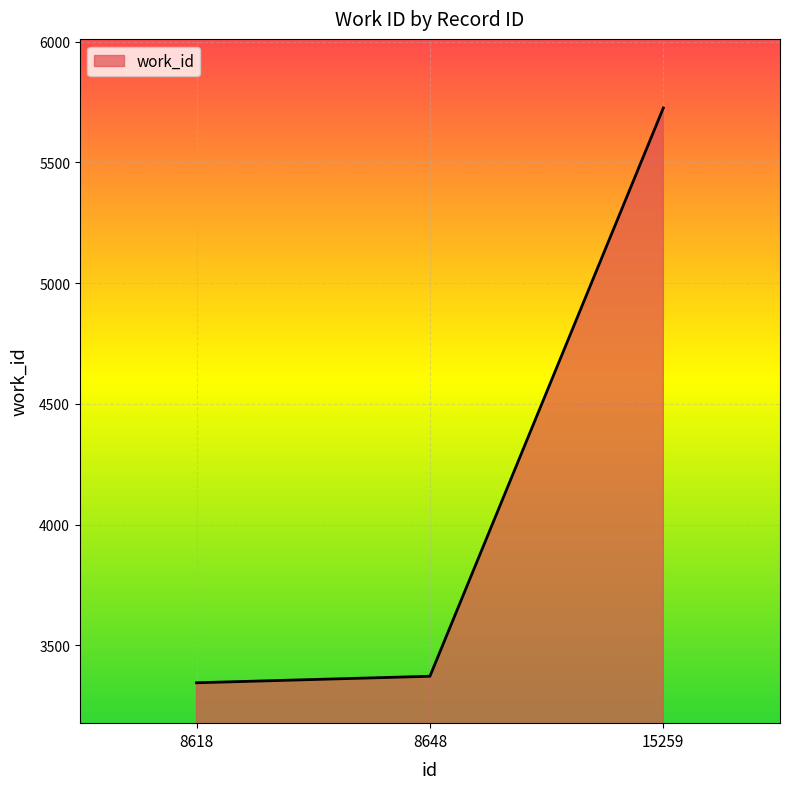

Between 8648 and 8618, which is larger?

8648